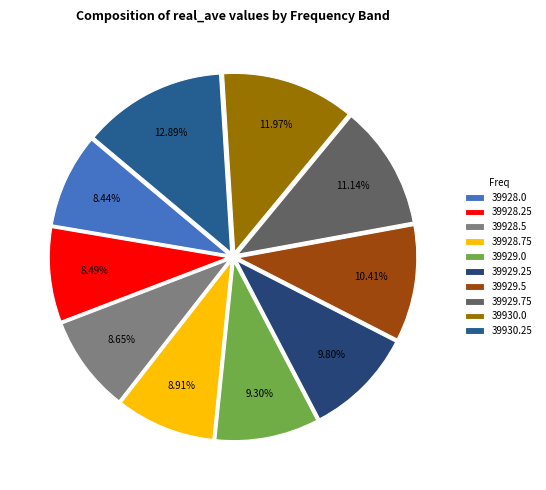

To the nearest percent, what is the difference between the 39929.25 and 39928.0 slice percentages?

1%